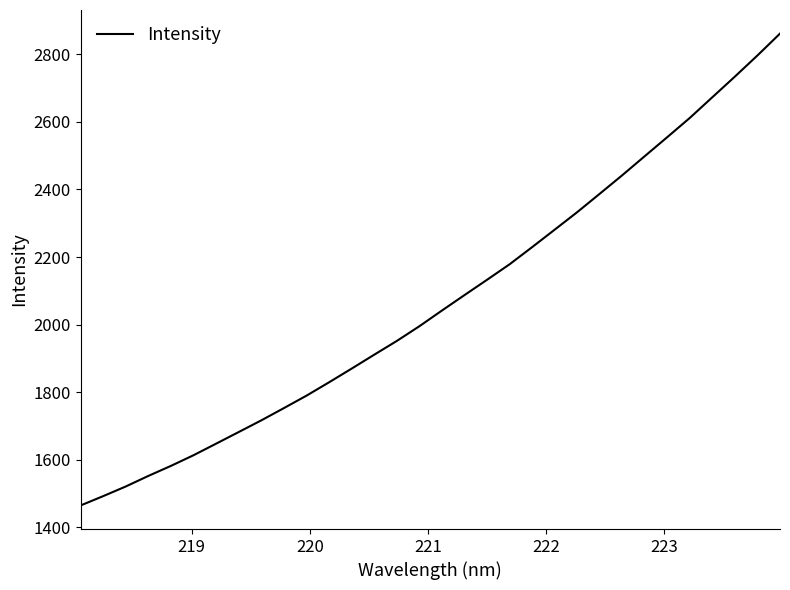

What is the smallest value displayed?

1465.2